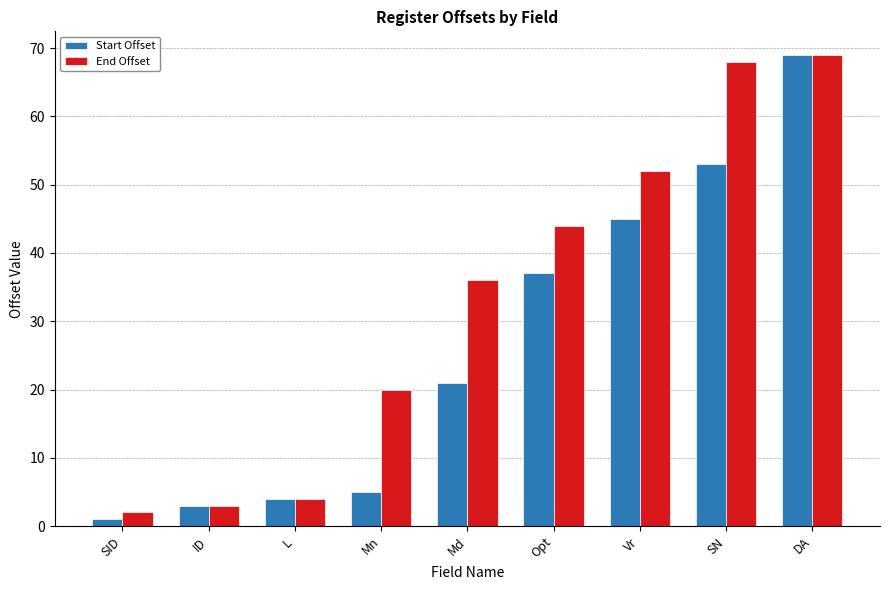

Is it true that End Offset equals 34 at Mn?

False